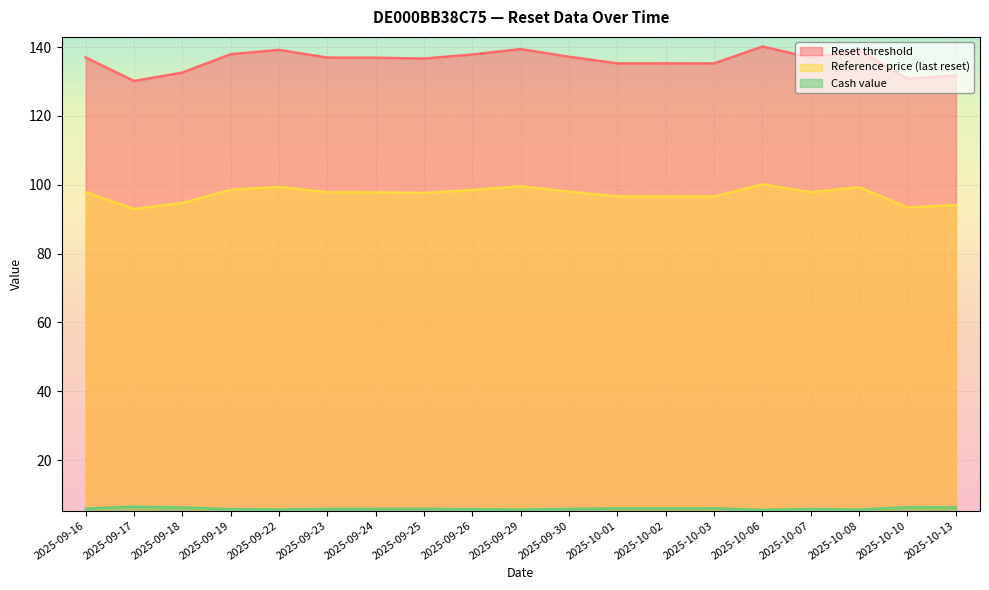

Where is the first local minimum for Cash value?

2025-10-08